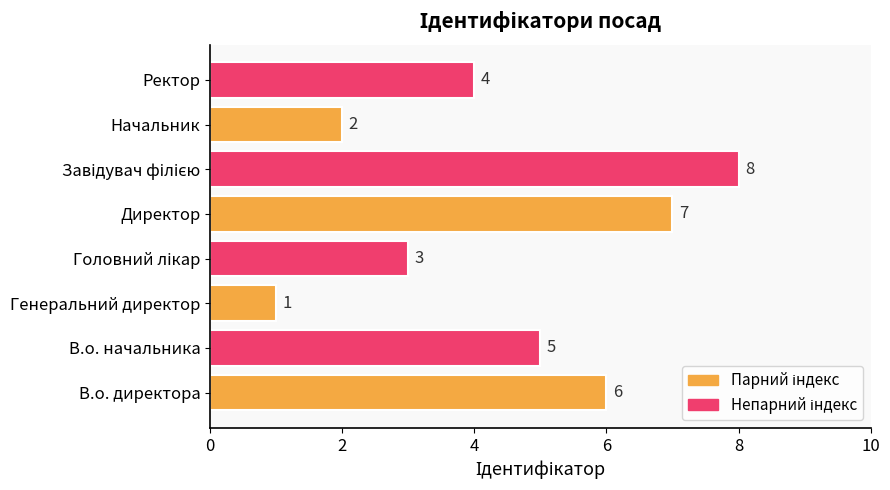

How many values are between 3 and 7?

5